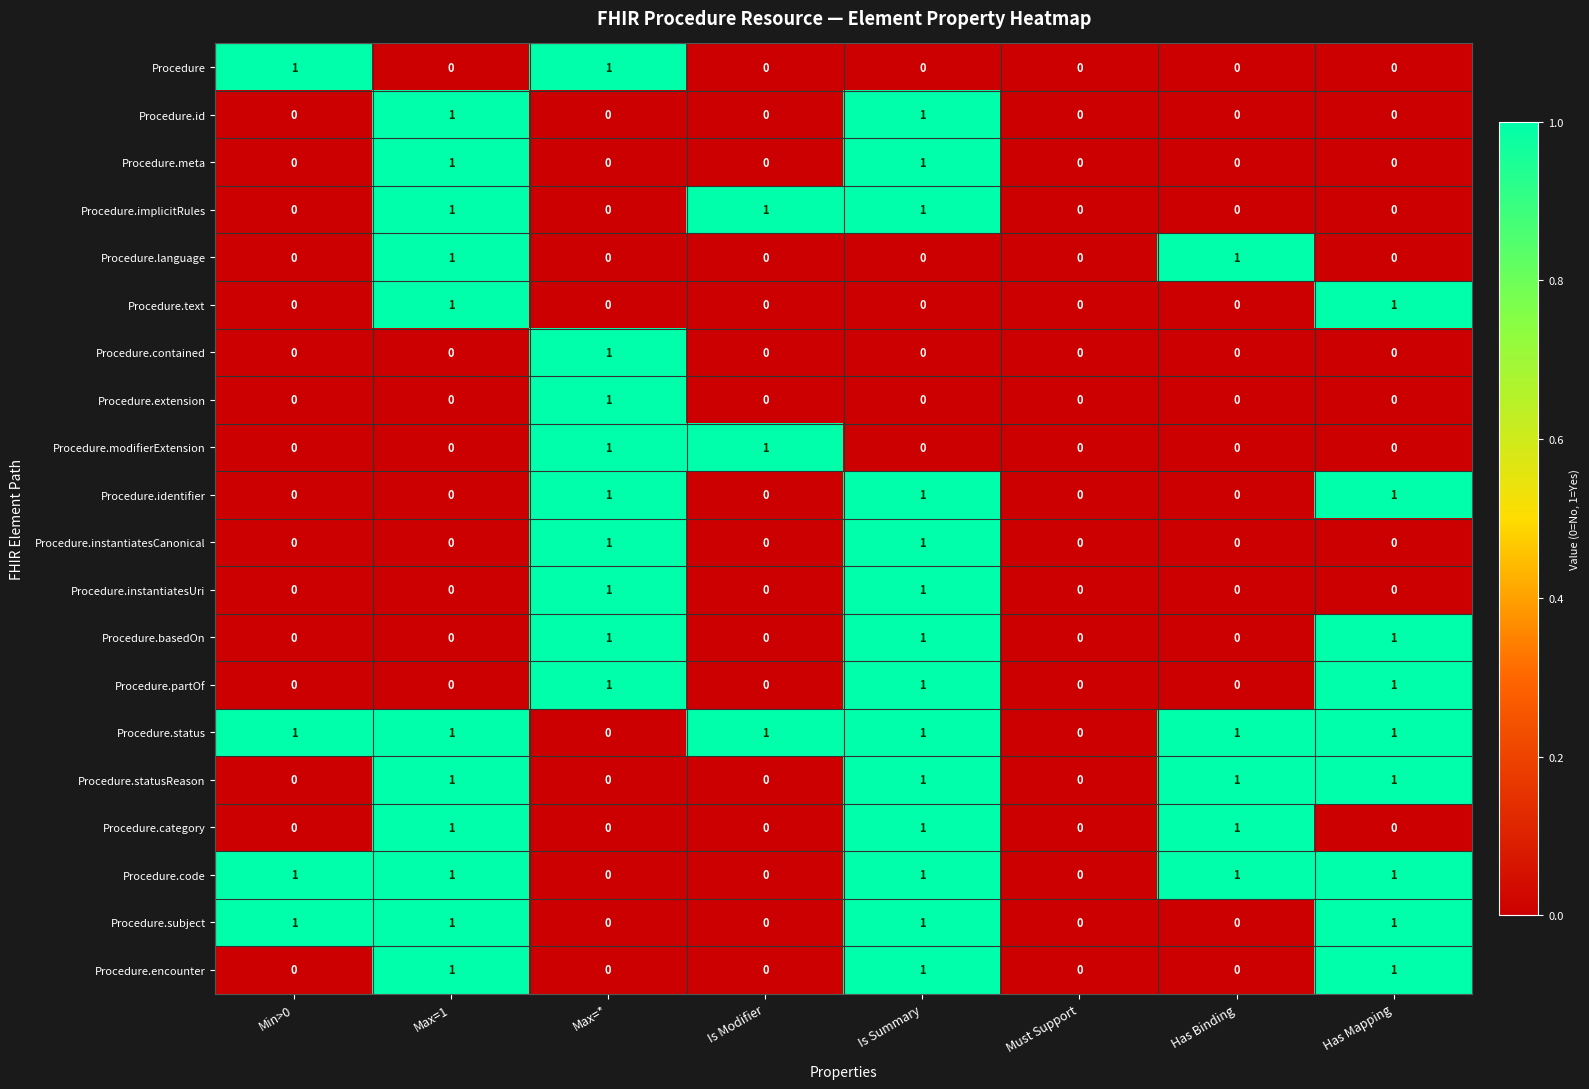

What is the difference between the highest and lowest values at Min>0?

1